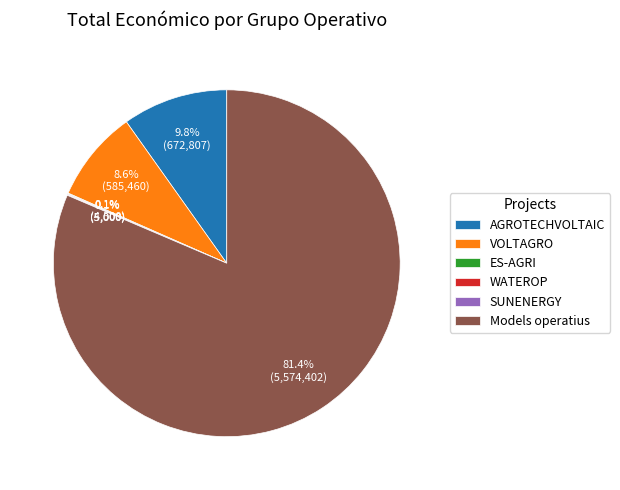

To the nearest percent, what percentage of the pie is VOLTAGRO?

9%